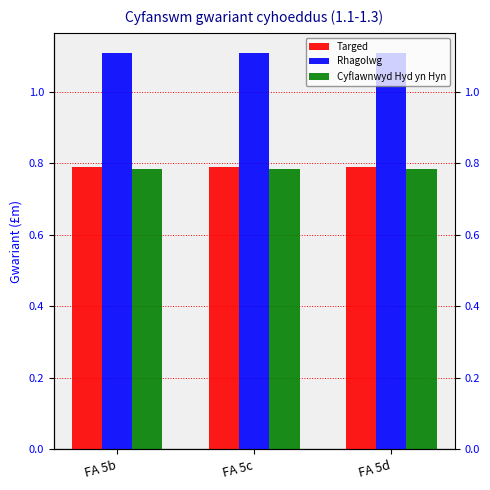

Which label corresponds to the largest value in the chart?

FA 5b